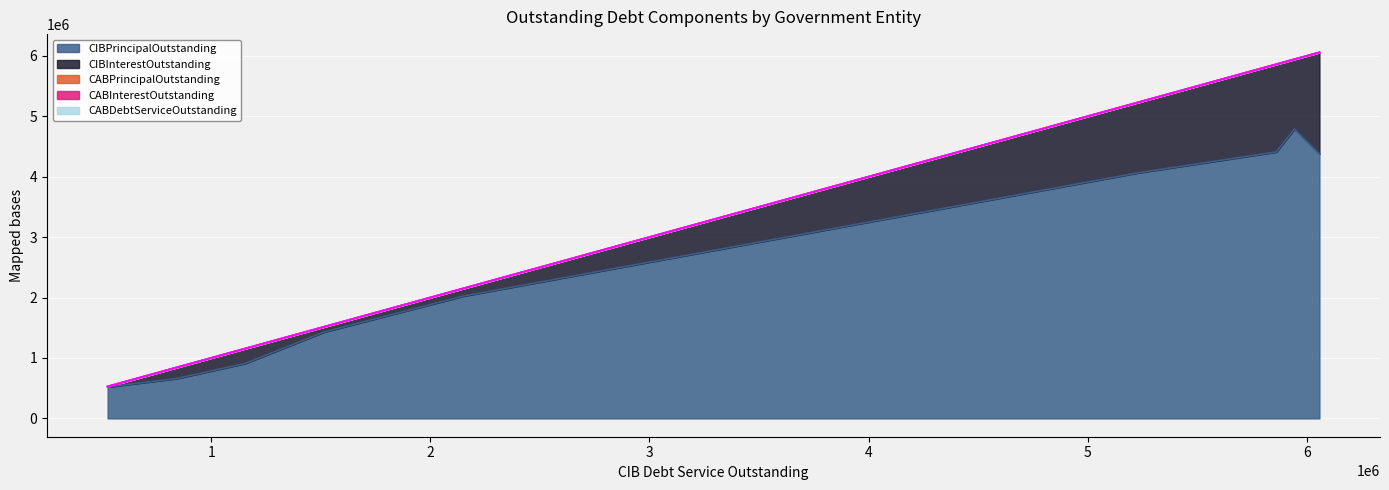

True or false: CIBInterestOutstanding and CABDebtServiceOutstanding intersect in this chart.

False